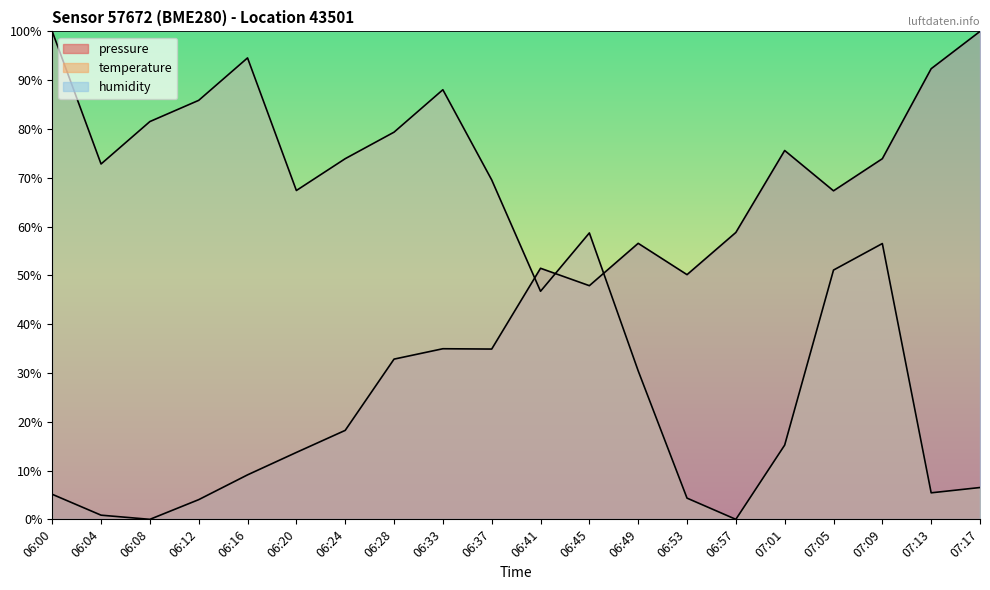

List the labels in order of temperature value, smallest first.

06:57, 06:53, 07:13, 07:17, 07:01, 06:49, 06:41, 07:05, 07:09, 06:45, 06:20, 06:37, 06:04, 06:24, 06:28, 06:08, 06:12, 06:33, 06:16, 06:00